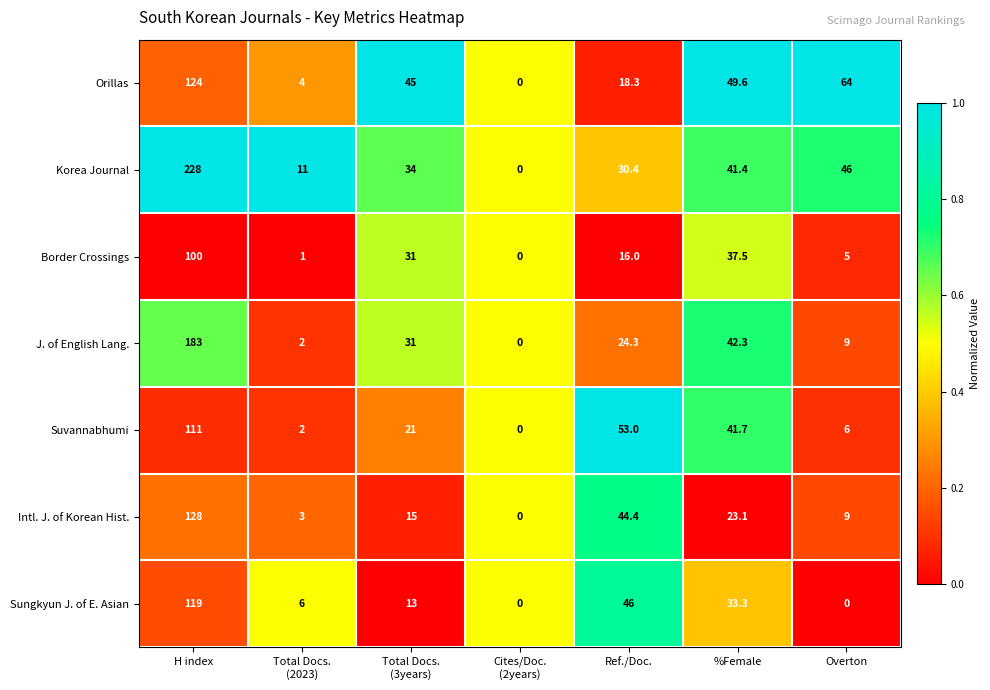

Is it true that Sungkyun J. of E. Asian equals 33.3 at %Female?

True